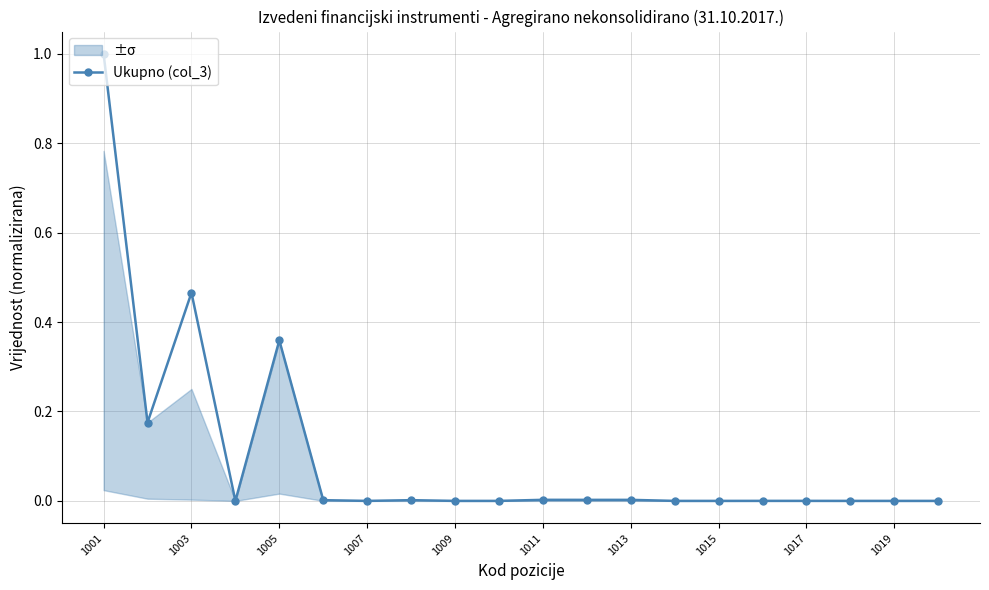

At which label does Ukupno (col_3) reach its peak?

1001